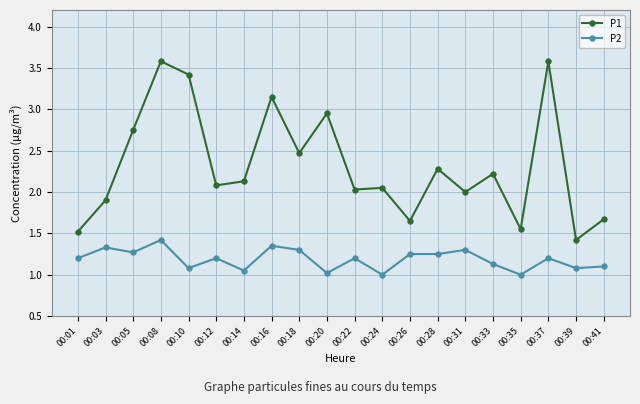

True or false: P1 has a value of 1.6 at 00:28.

False